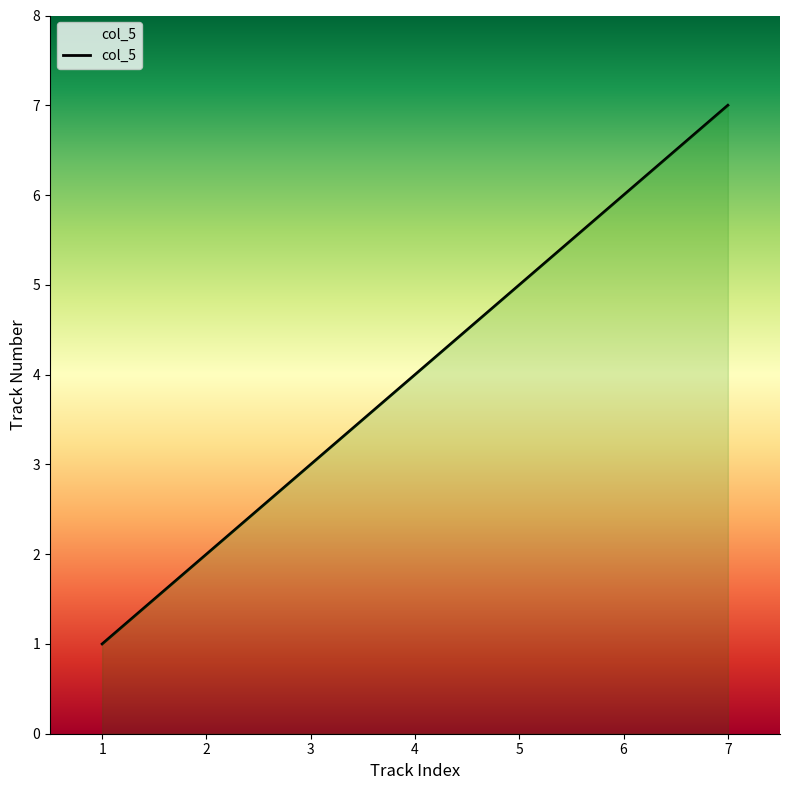

Rank the categories by value from lowest to highest.

1, 2, 3, 4, 5, 6, 7